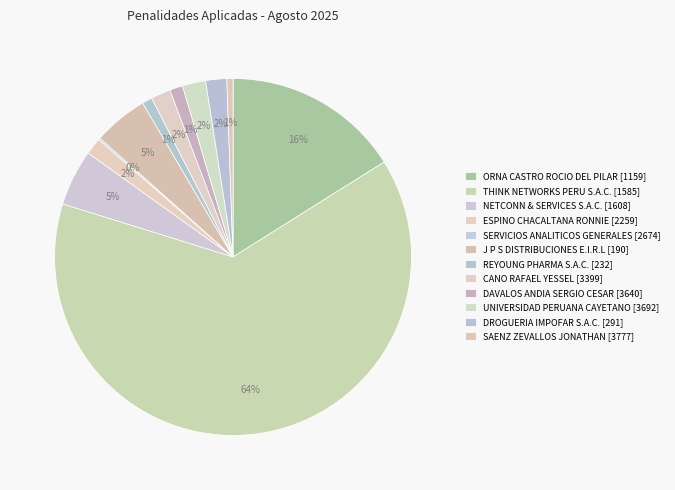

Is there any slice that represents more than half of the pie?

Yes